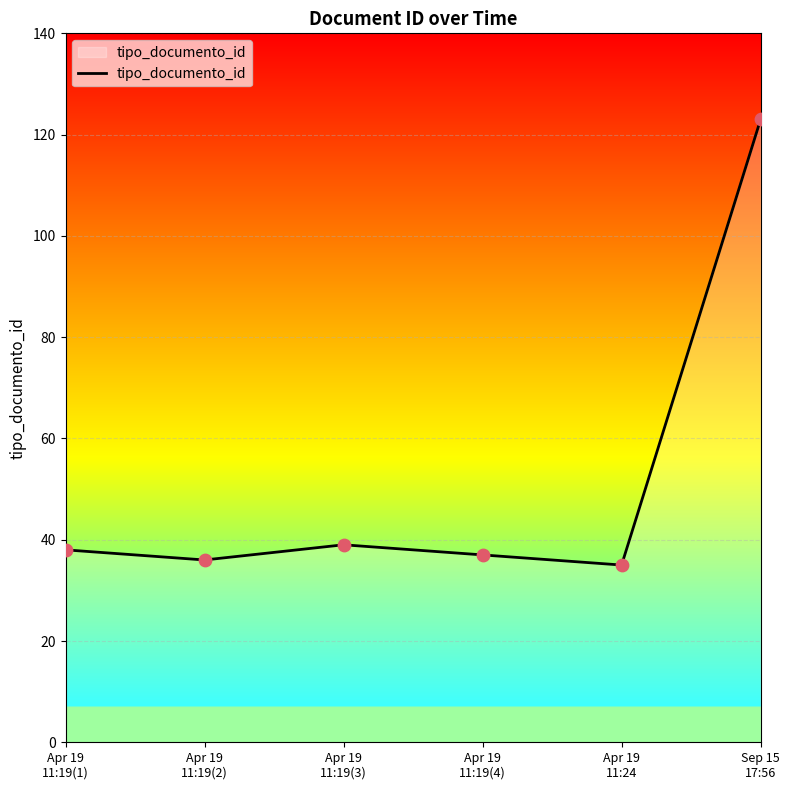

Which has a higher value, Apr 19
11:19(2) or Apr 19
11:19(3)?

Apr 19
11:19(3)